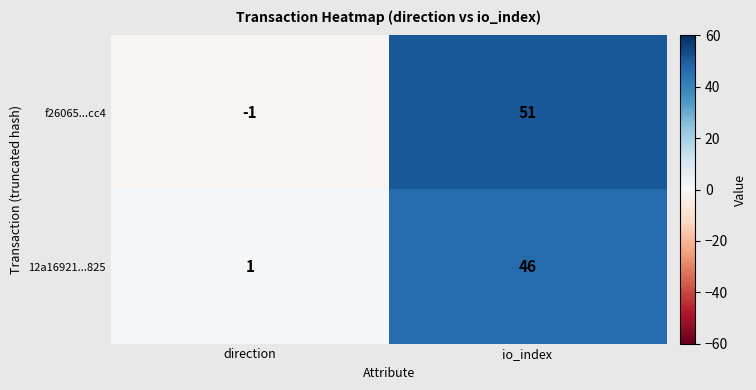

What is the difference between the maximum and minimum values in the 12a16921...825 series?

45